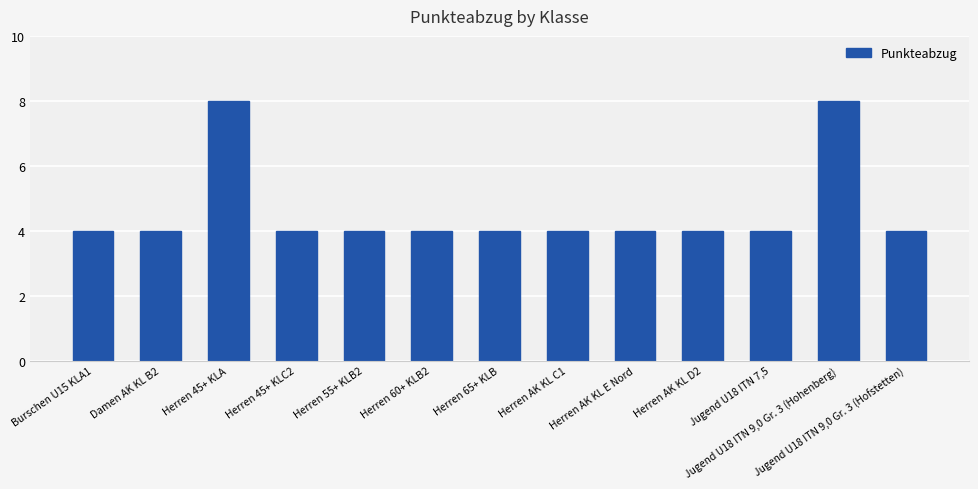

Reading left to right, transcribe all the data shown in this chart.

Burschen U15 KLA1=4	Damen AK KL B2=4	Herren 45+ KLA=8	Herren 45+ KLC2=4	Herren 55+ KLB2=4	Herren 60+ KLB2=4	Herren 65+ KLB=4	Herren AK KL C1=4	Herren AK KL E Nord=4	Herren AK KL D2=4	Jugend U18 ITN 7,5=4	Jugend U18 ITN 9,0 Gr. 3 (Hohenberg)=8	Jugend U18 ITN 9,0 Gr. 3 (Hofstetten)=4